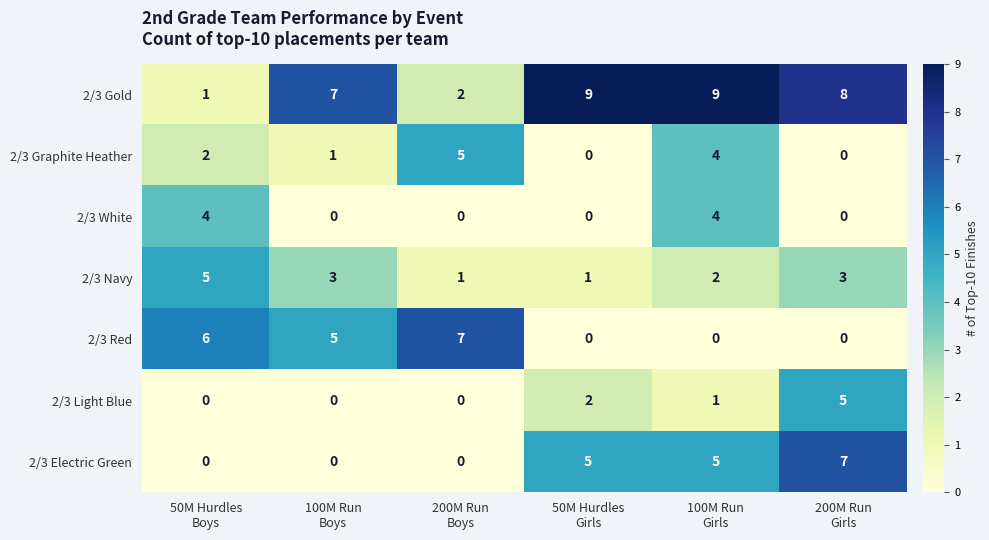

What is the greatest value displayed?

9